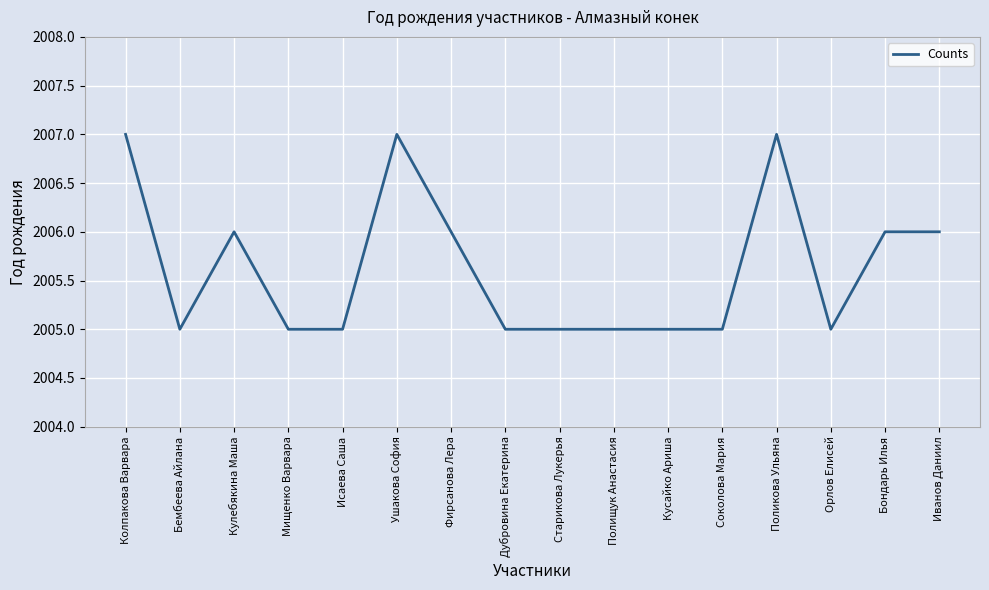

What position from the left is Кулебякина Маша?

3